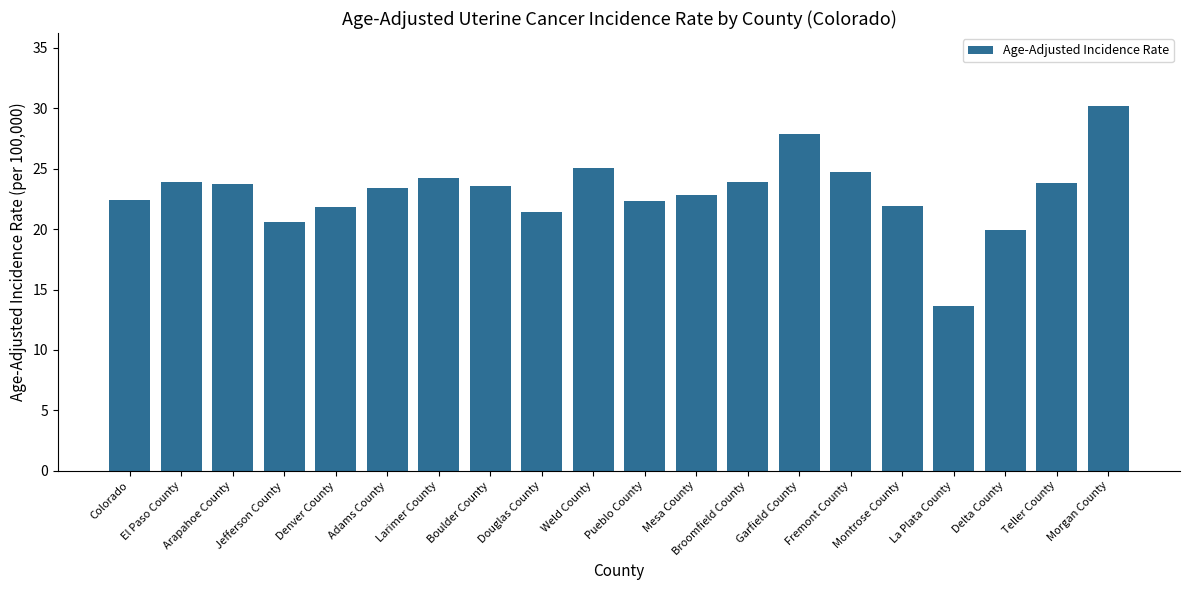

Are the bars horizontal?

No